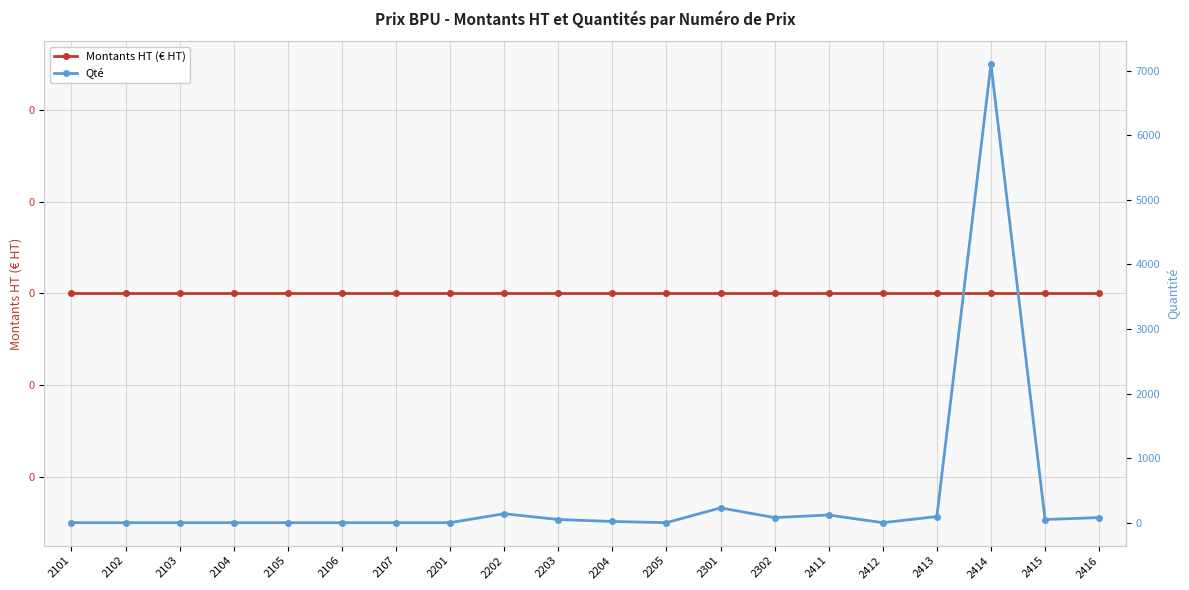

True or false: Qté and Montants HT (€ HT) cross at least once.

False